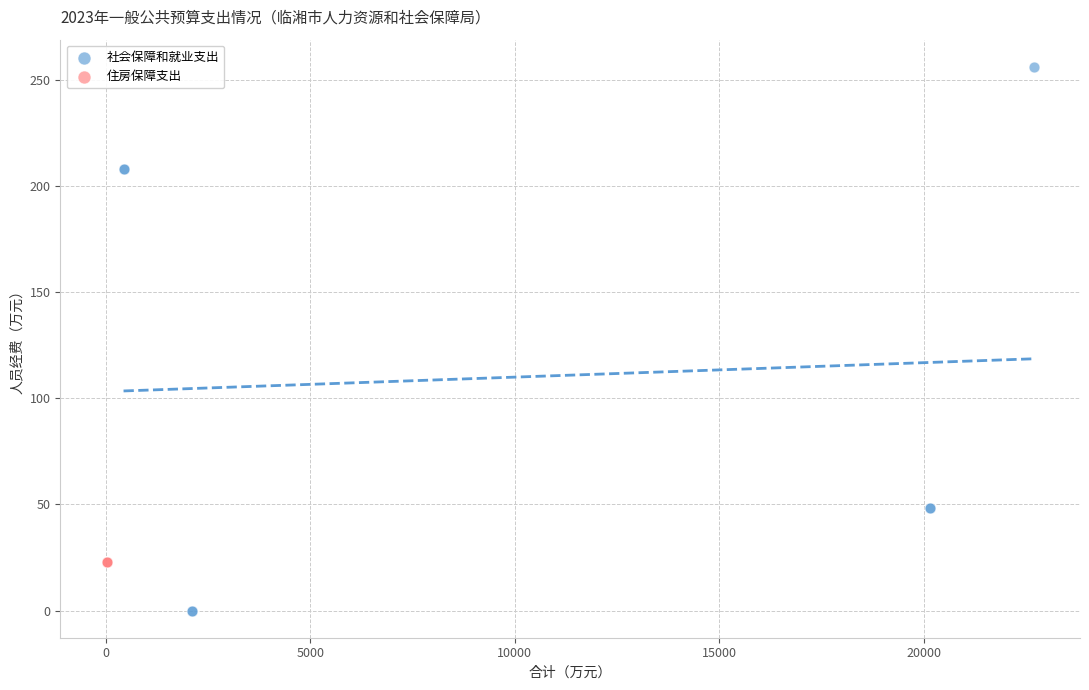

Which series reaches the maximum Y coordinate?

社会保障和就业支出